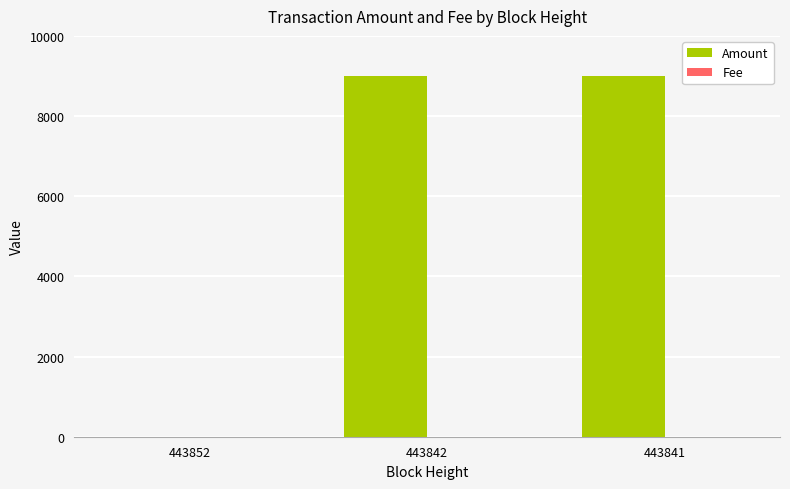

Is it true that Amount equals 8999 at 443842?

True